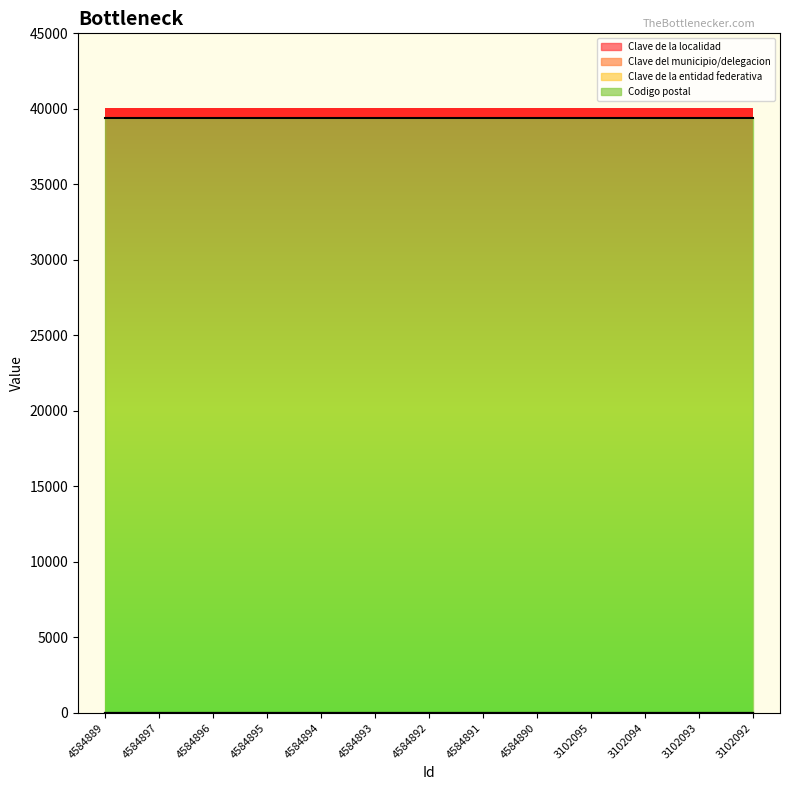

What is the sum of all Clave de la localidad values?

13